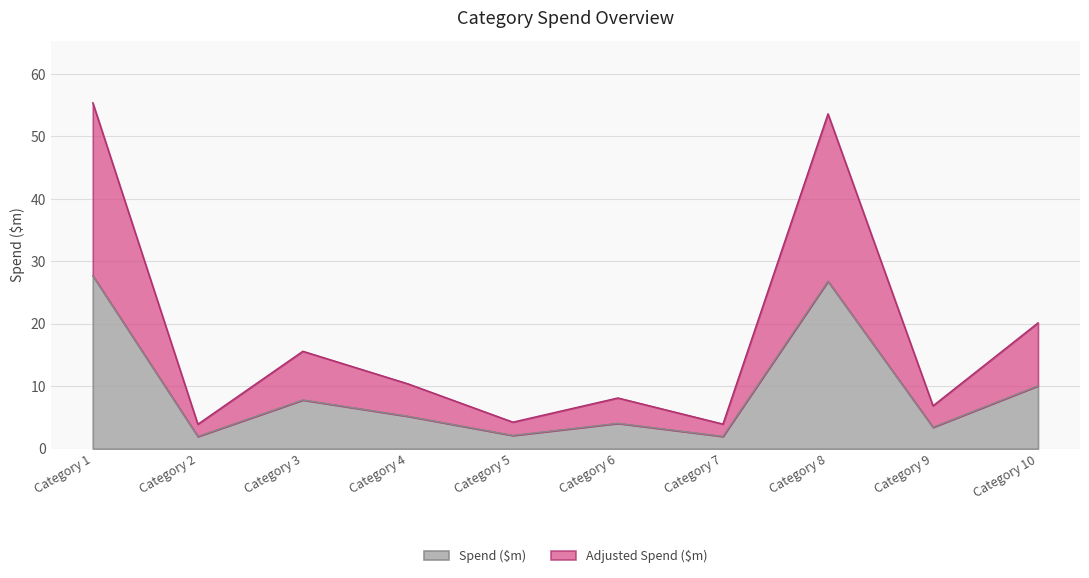

What is the difference between the second highest and minimum values in the Adjusted Spend ($m) series?

49.7